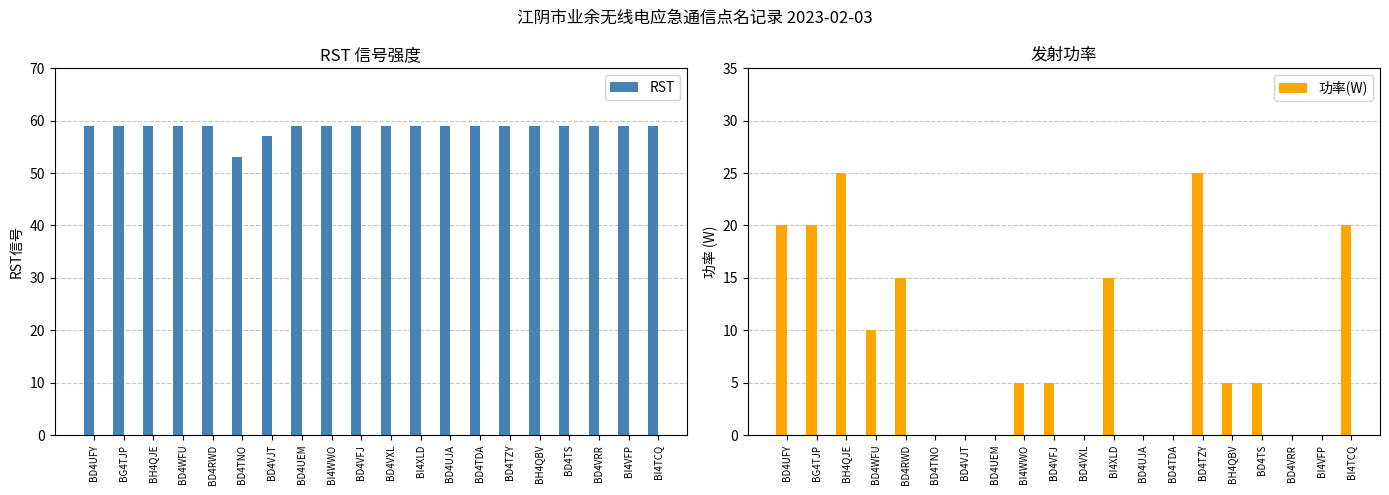

Reading right to left, transcribe all the data shown in this chart.

RST: 59	59	59	59	59	59	59	59	59	59	59	59	59	57	53	59	59	59	59	59
功率(W): 20	0	0	5	5	25	0	0	15	0	5	5	0	0	0	15	10	25	20	20